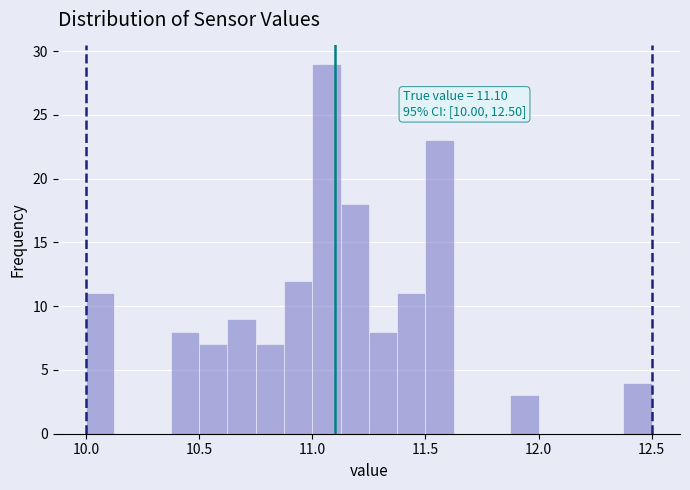

Around what value on the x-axis is the tallest bar? Give the approximate position of its centre, as read against the axis.

11.05